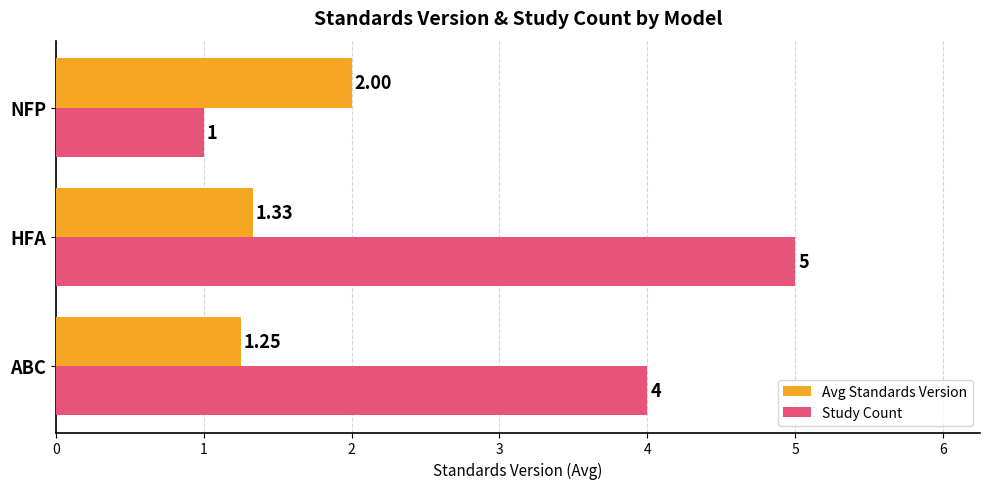

Rank the categories by Study Count value from lowest to highest.

NFP, ABC, HFA